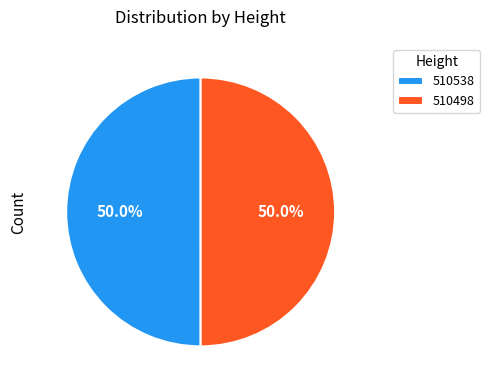

Approximately how many times larger is the value at 510538 compared to 510498?

1.0